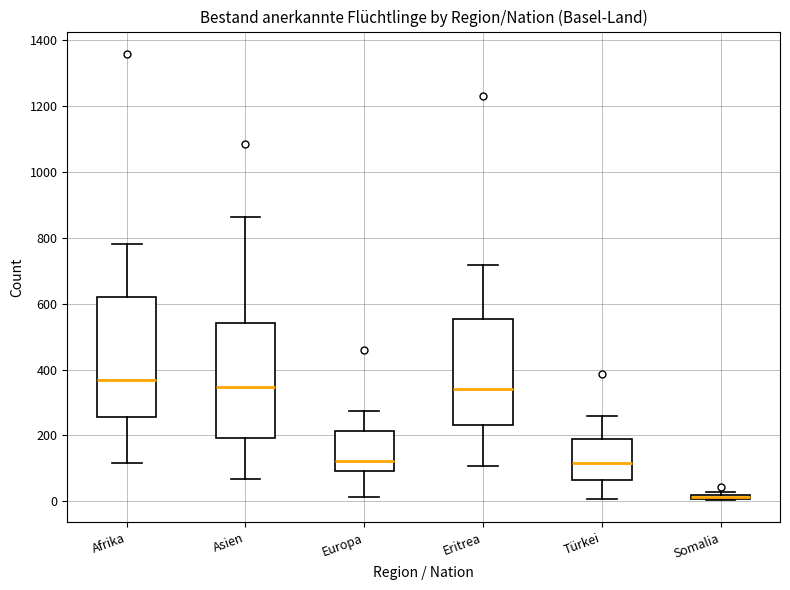

Which box has the lowest median line?

Somalia